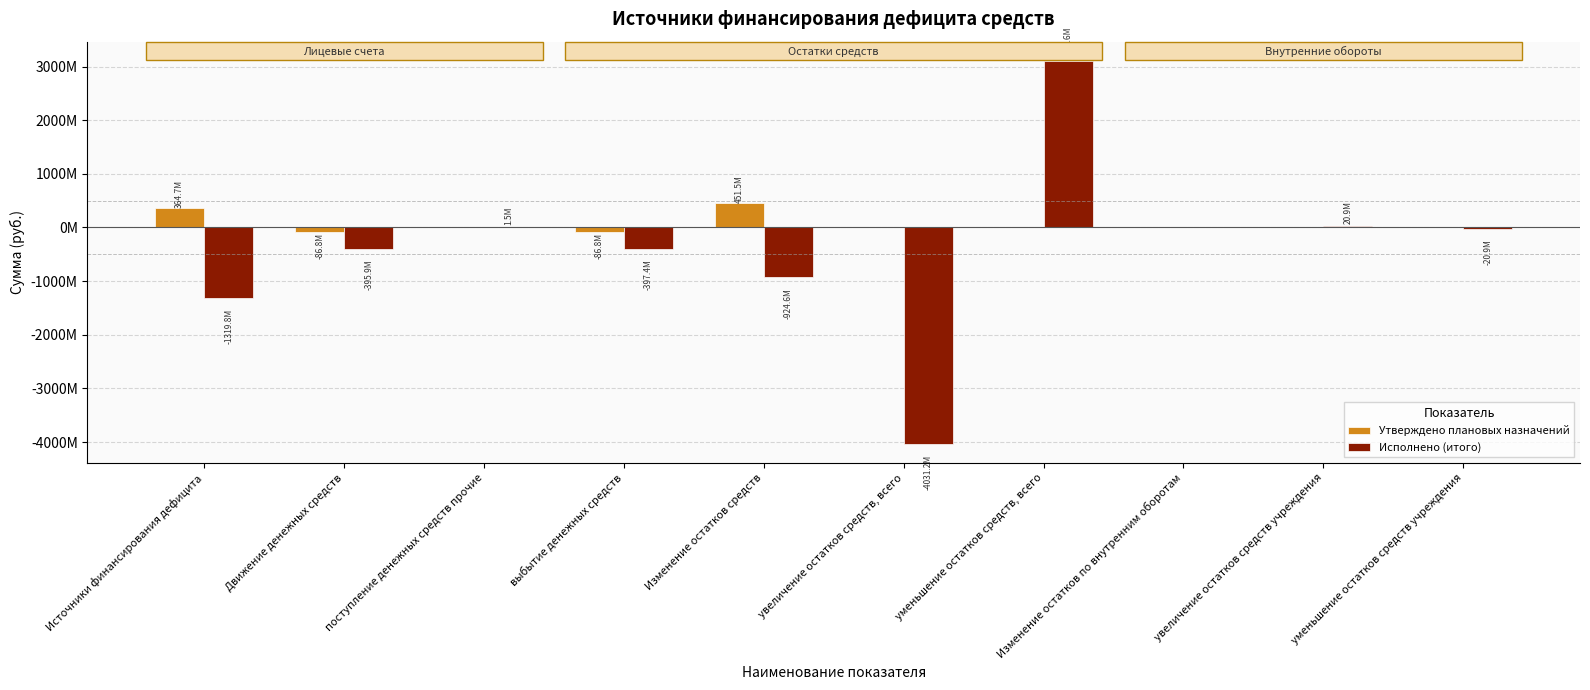

Which series has the largest range (max minus min)?

Исполнено (итого)